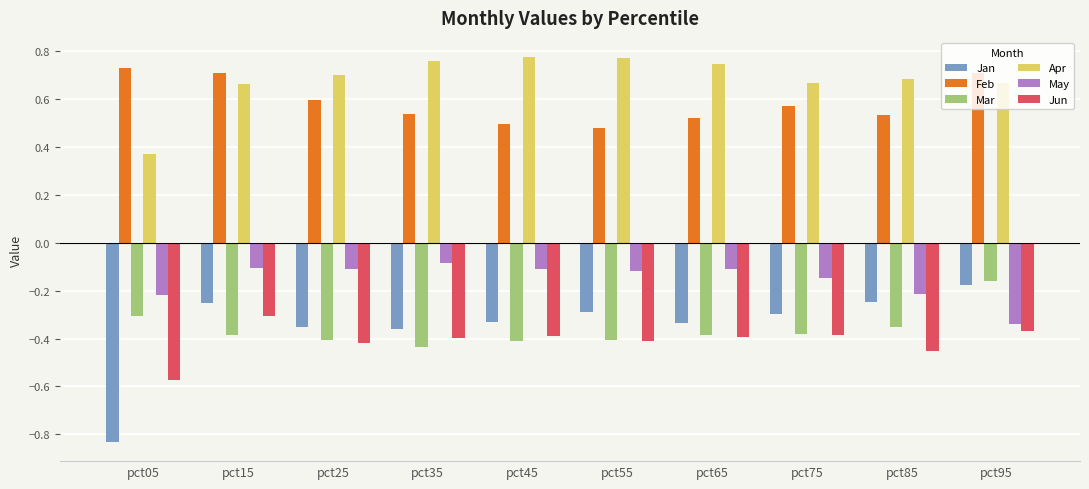

Is the value of Mar at pct05 greater than the value of May at pct75?

No